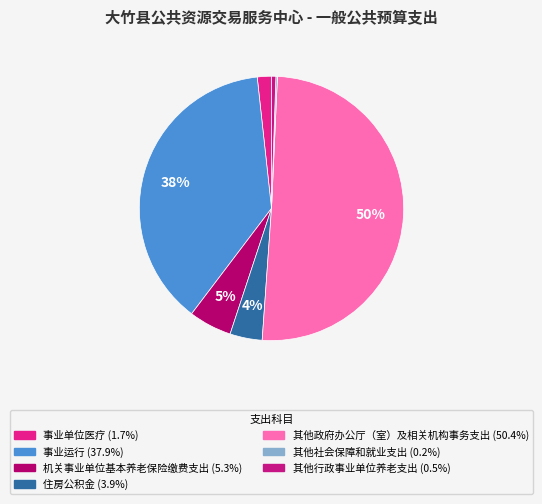

The 其他社会保障和就业支出 slice represents 11% of the pie. True or false?

False